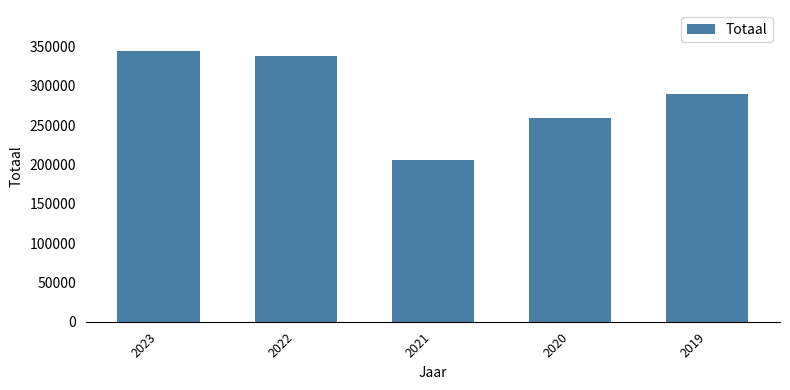

Are the bars grouped side by side (vs. stacked)?

No